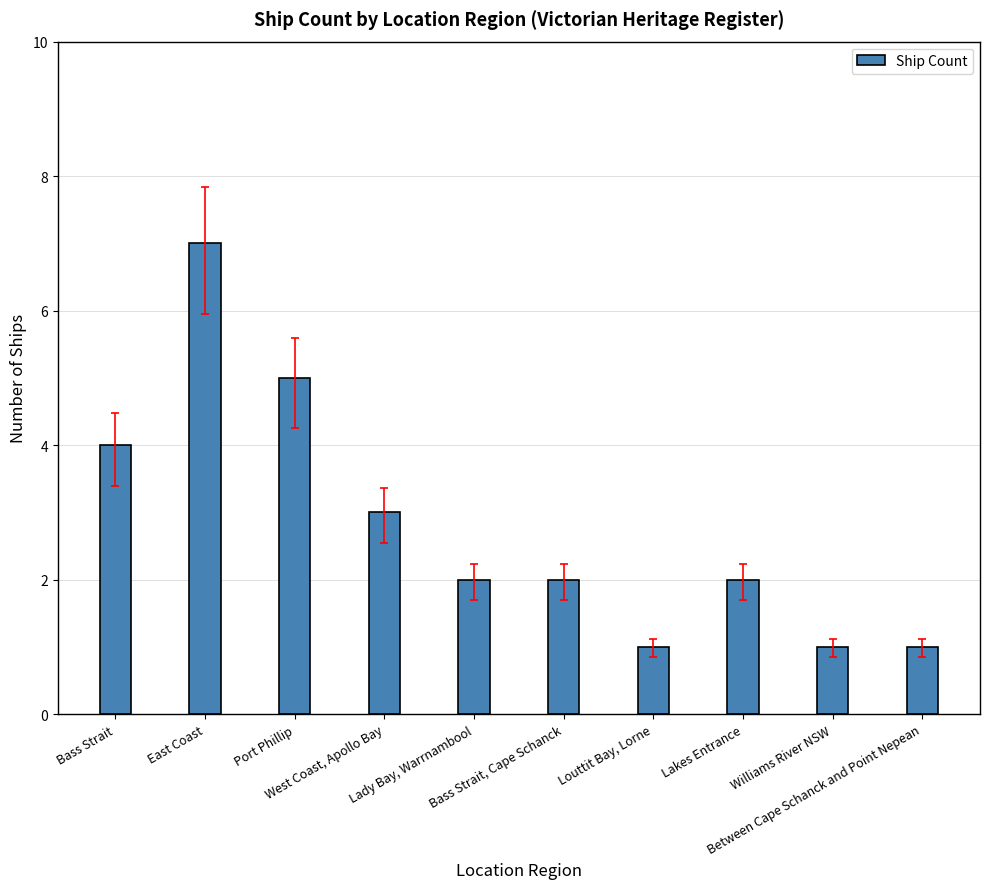

What is the label of the 9th bar from the left?

Williams River NSW